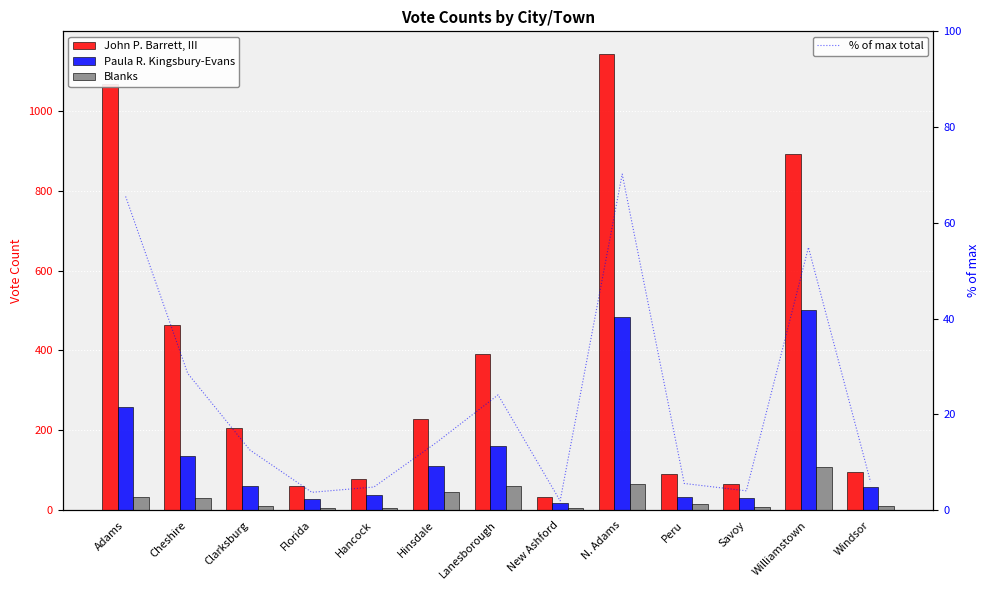

How many values in the % of max total series are below 12?

6